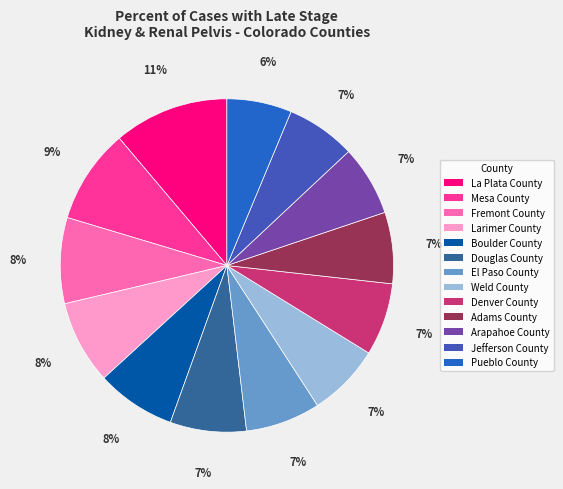

Is the sum of Fremont County and Pueblo County greater than half?

No